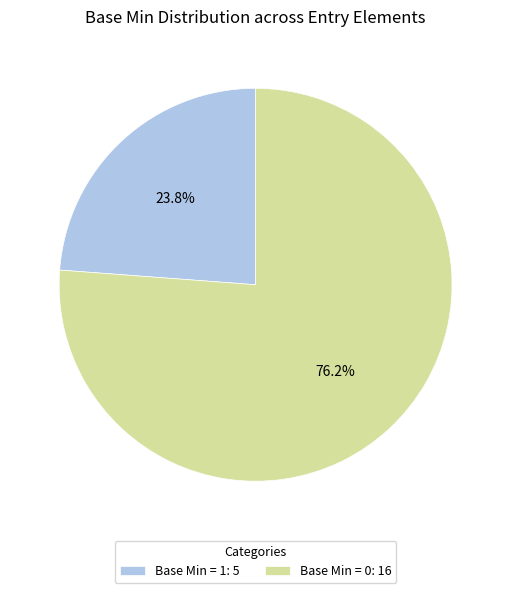

Is there a majority slice in this chart?

Yes